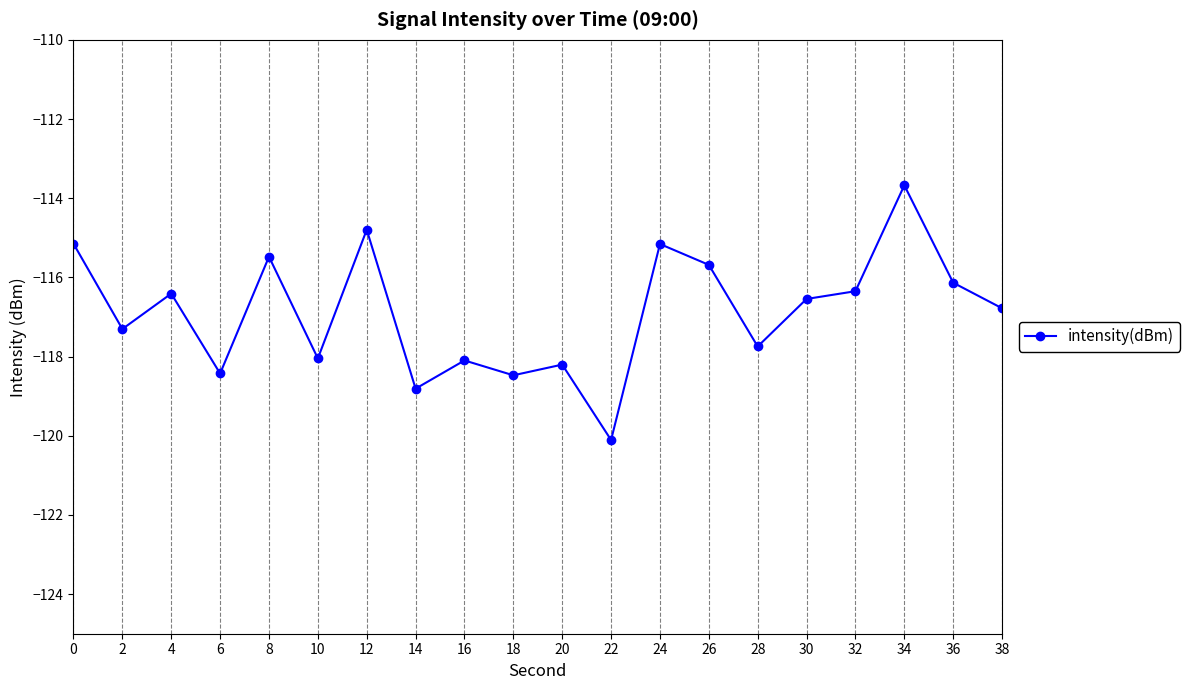

Count the number of values greater than -116.

6